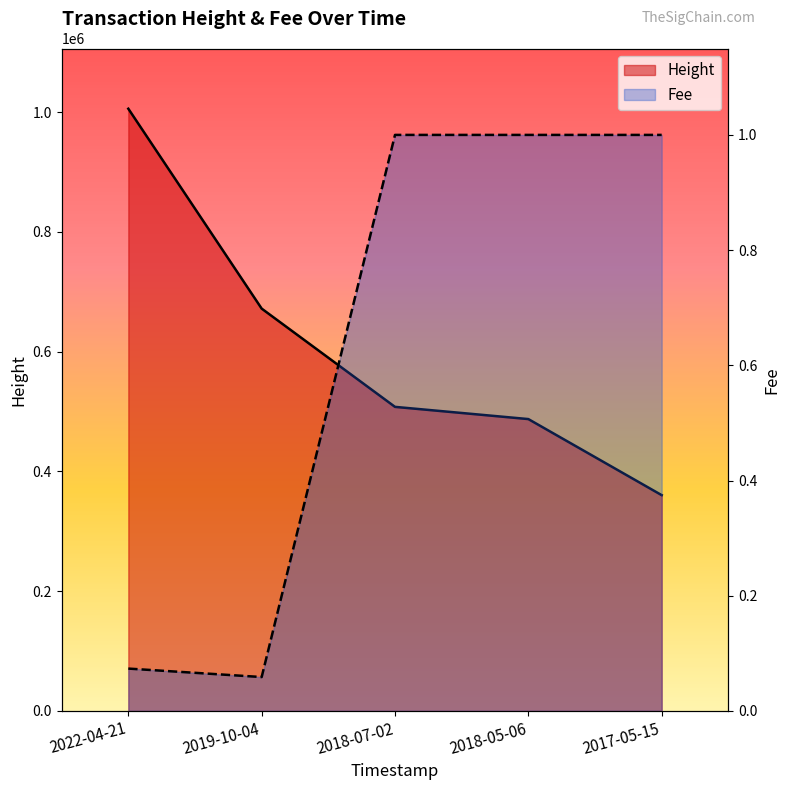

Which category has the lowest value in the Fee series?

2019-10-04